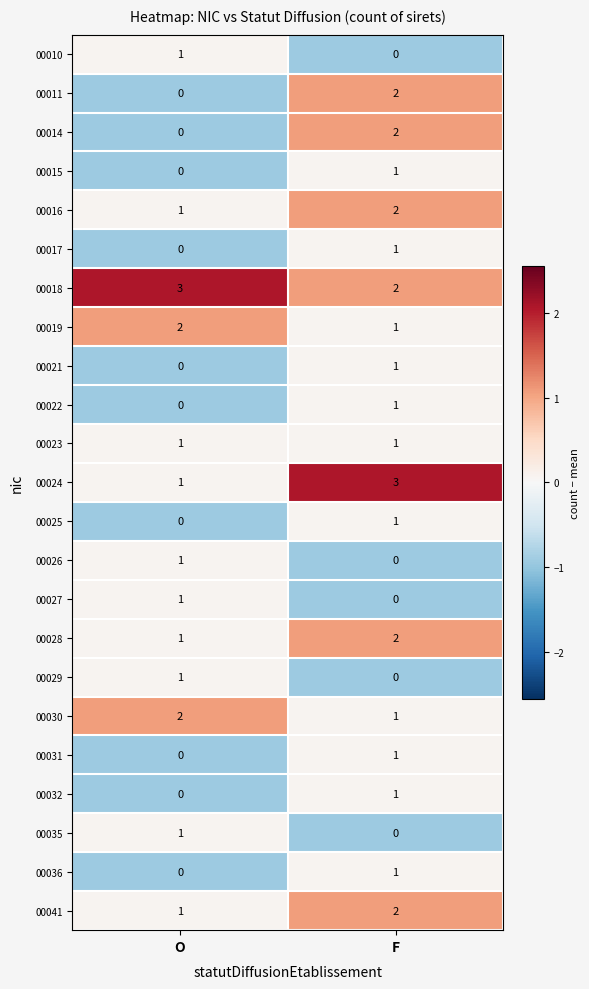

Which series has the largest total across all categories?

00018